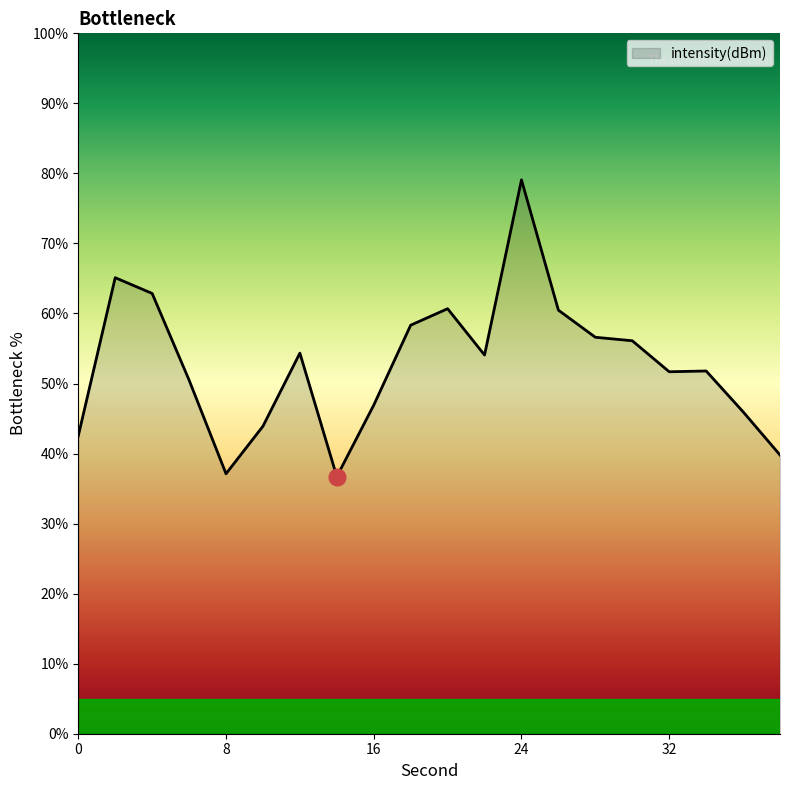

What is the minimum value shown in the chart?

36.7